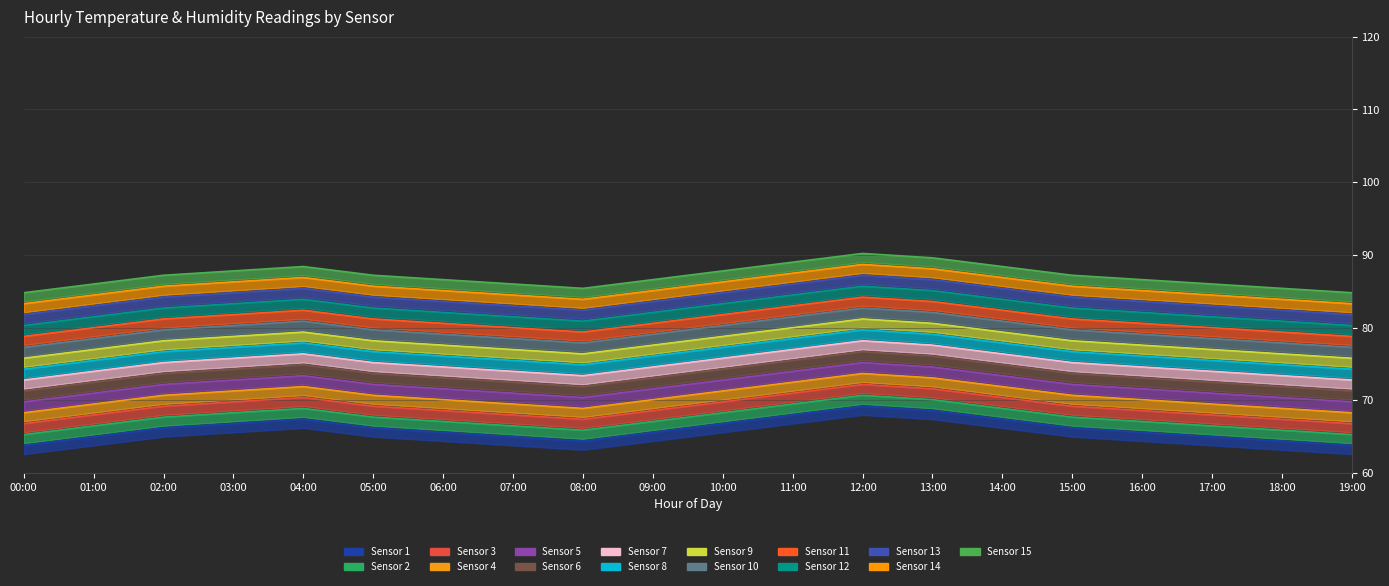

What is the minimum value shown in the chart?

63.8